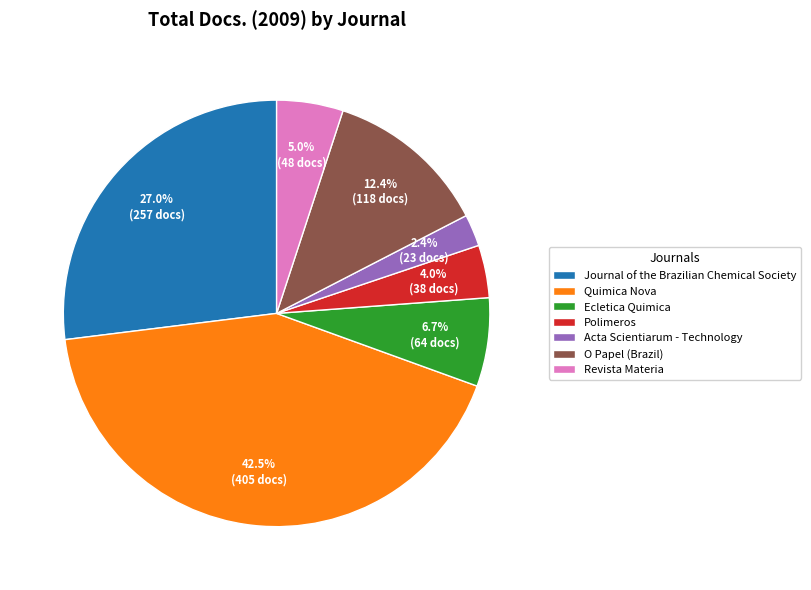

What is the largest slice in the pie chart?

Quimica Nova